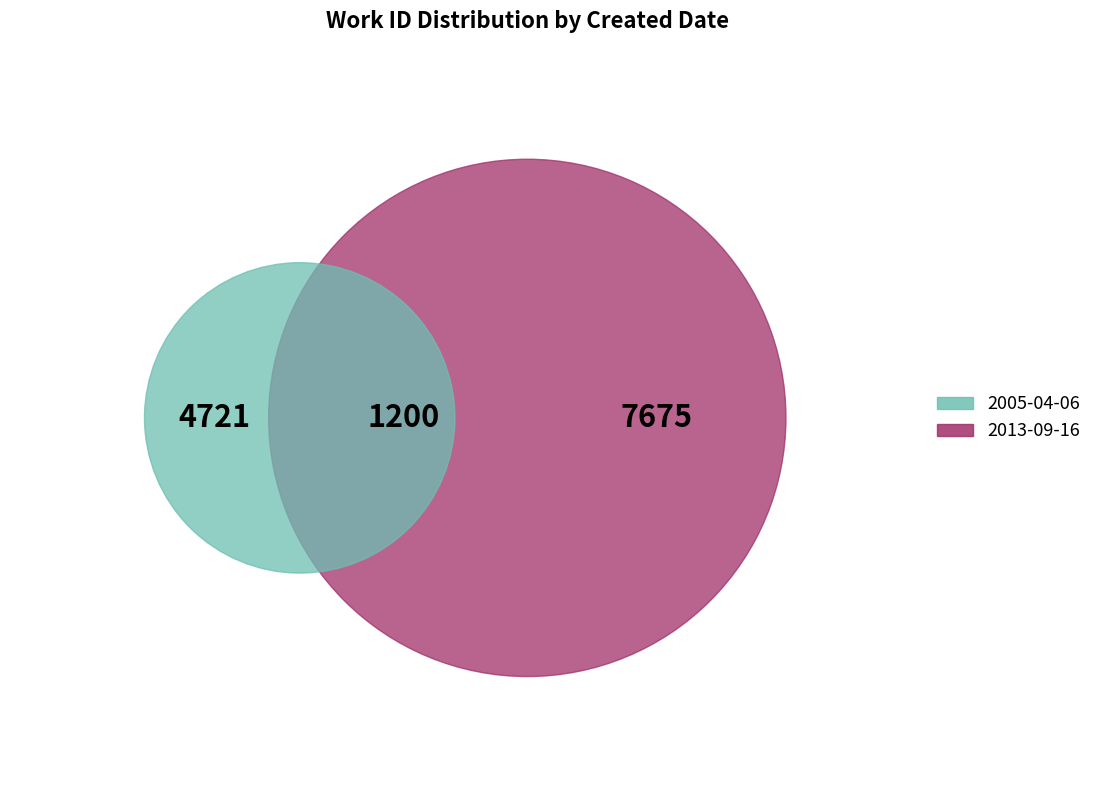

How many segments does this pie chart have?

2